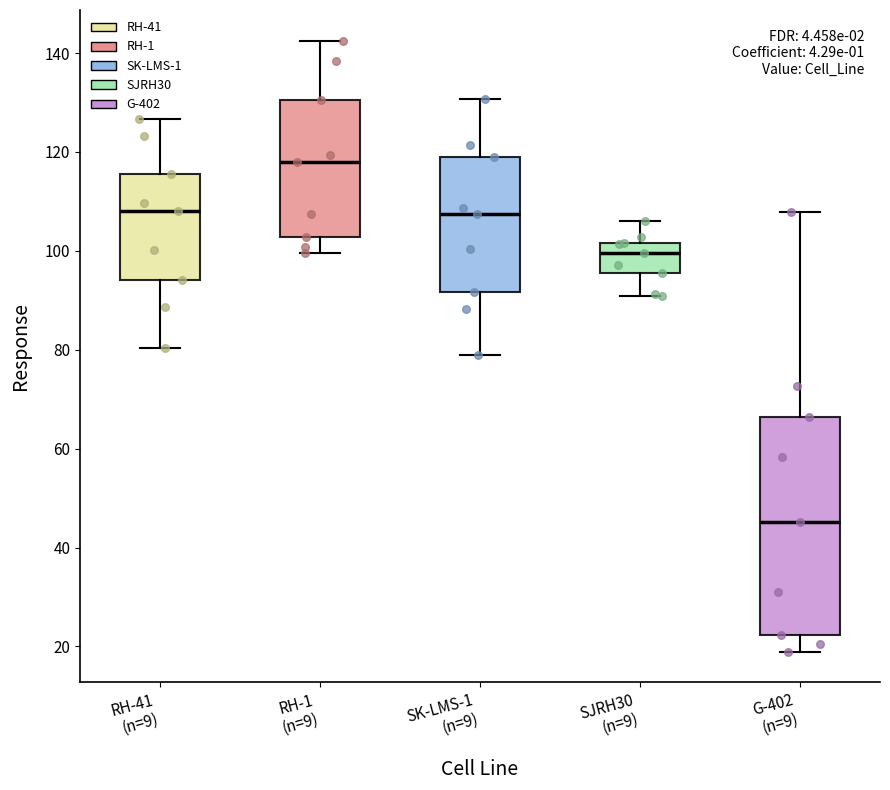

Comparing the boxes themselves (not the whiskers), which one is the tallest?

G-402 (n=9)